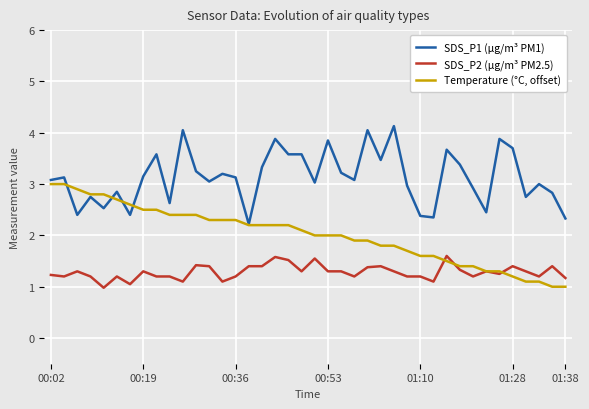

Rank the series by their maximum value, from lowest to highest.

SDS_P2 (µg/m³ PM2.5), Temperature (°C, offset), SDS_P1 (µg/m³ PM1)